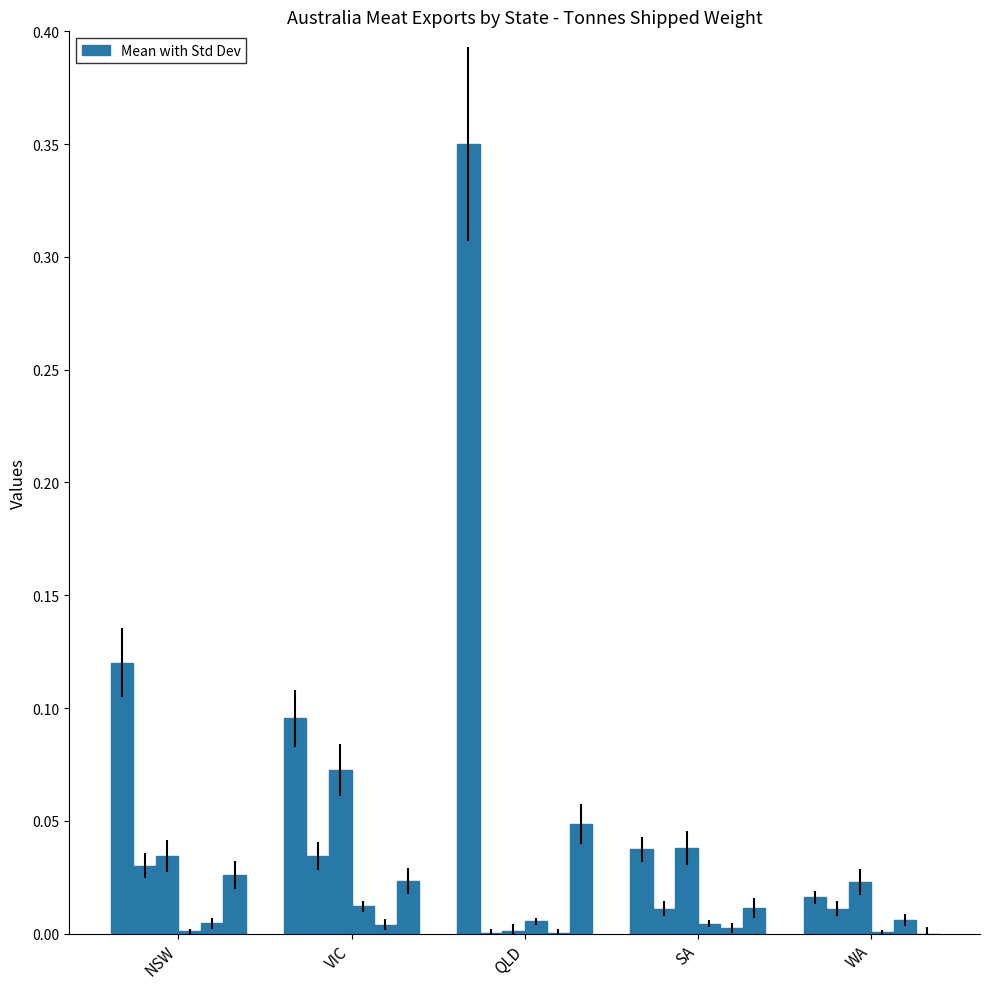

Reading left to right, transcribe all the data shown in this chart.

Beef & Veal: 0.1	0.1	0.3	0.0	0.0
Mutton: 0.0	0.0	0.0	0.0	0.0
Lamb: 0.0	0.1	0.0	0.0	0.0
Goat: 0.0	0.0	0.0	0.0	0.0
Pork: 0.0	0.0	0.0	0.0	0.0
Fancy Meat: 0.0	0.0	0.0	0.0	0.0